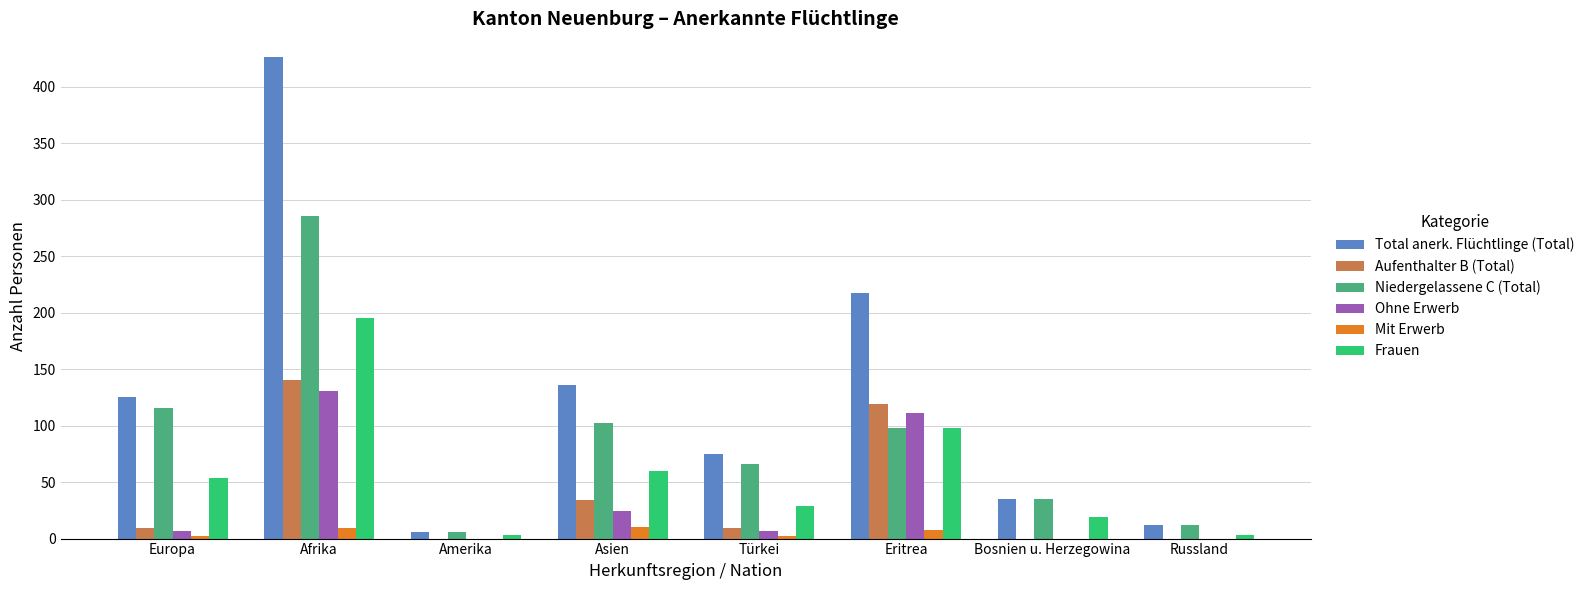

How many groups of bars are there?

8